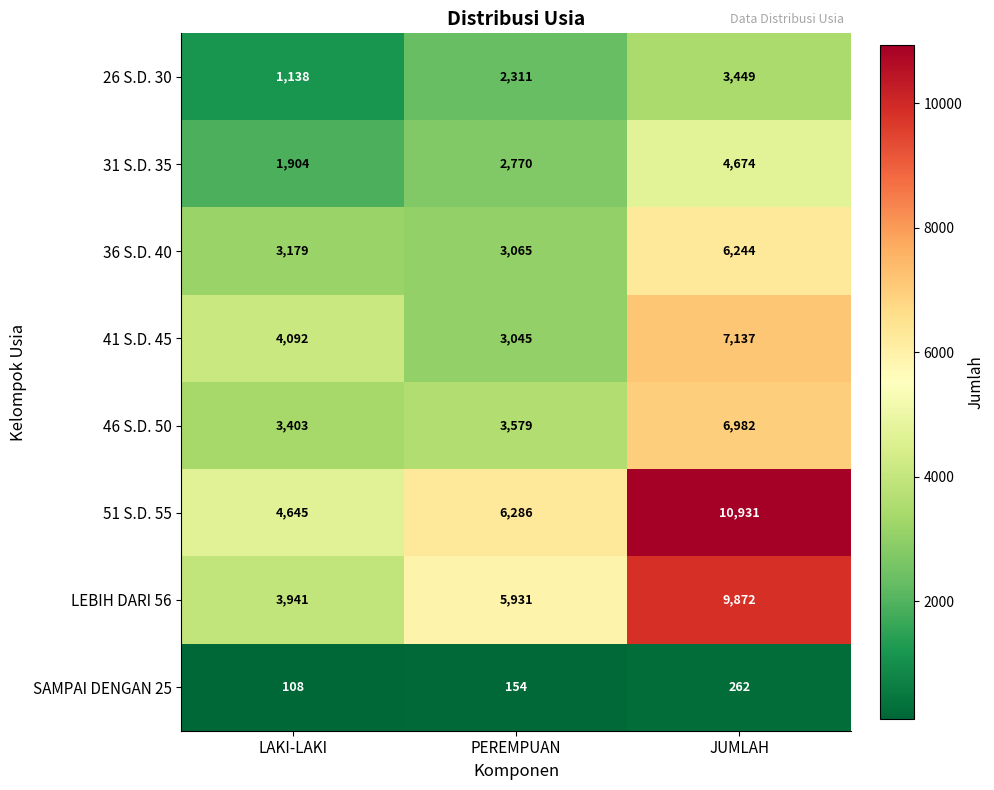

At which category is the sum across all series the highest?

JUMLAH